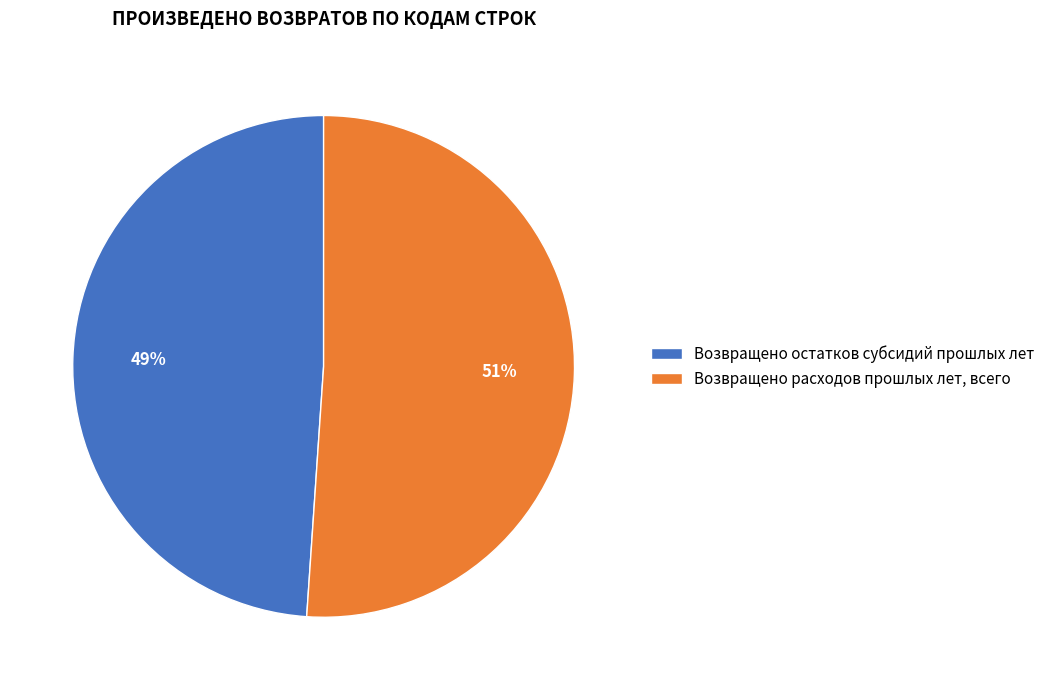

Does any single category account for the majority?

Yes